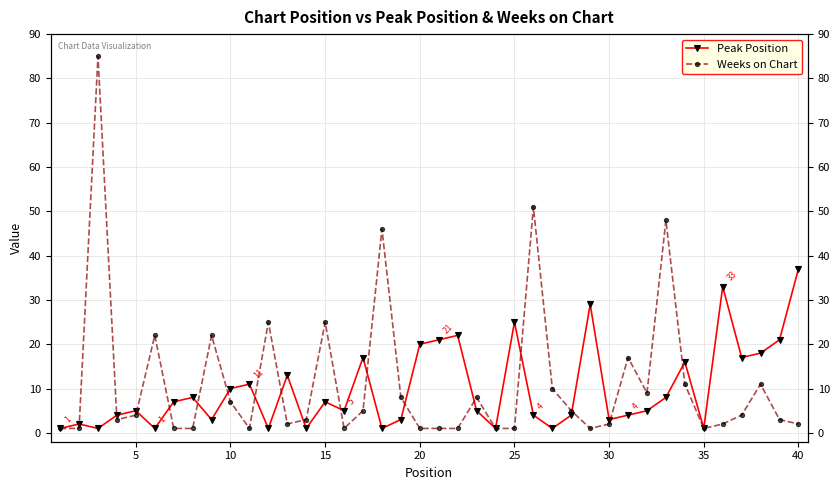

Does the chart have visible grid lines?

Yes